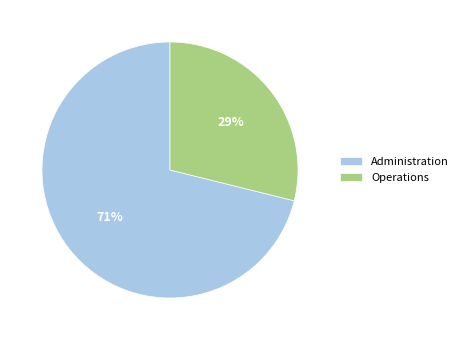

Do Operations and Administration together represent more than half of the pie?

Yes